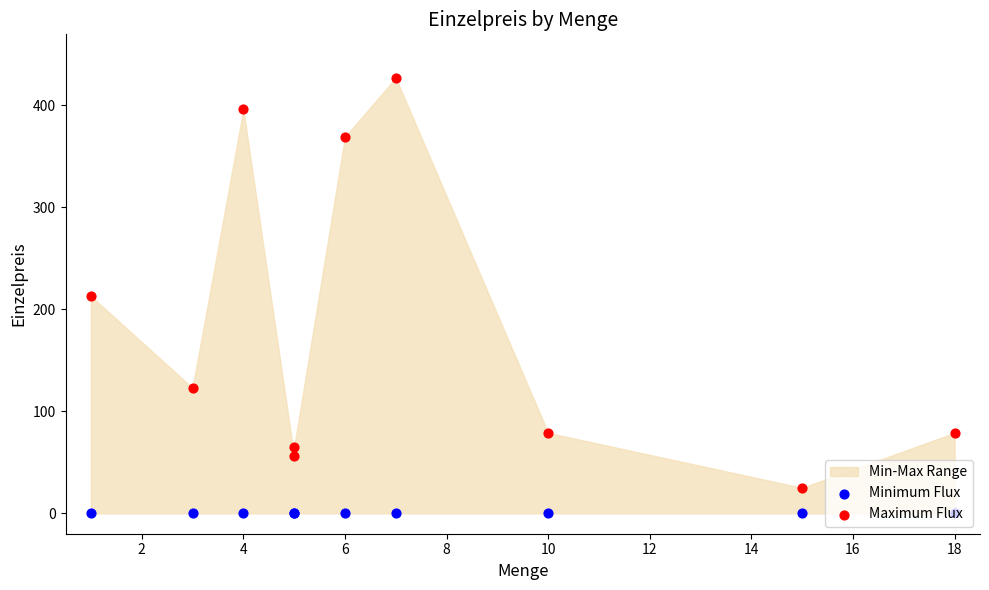

Which series reaches the minimum Y coordinate?

Minimum Flux